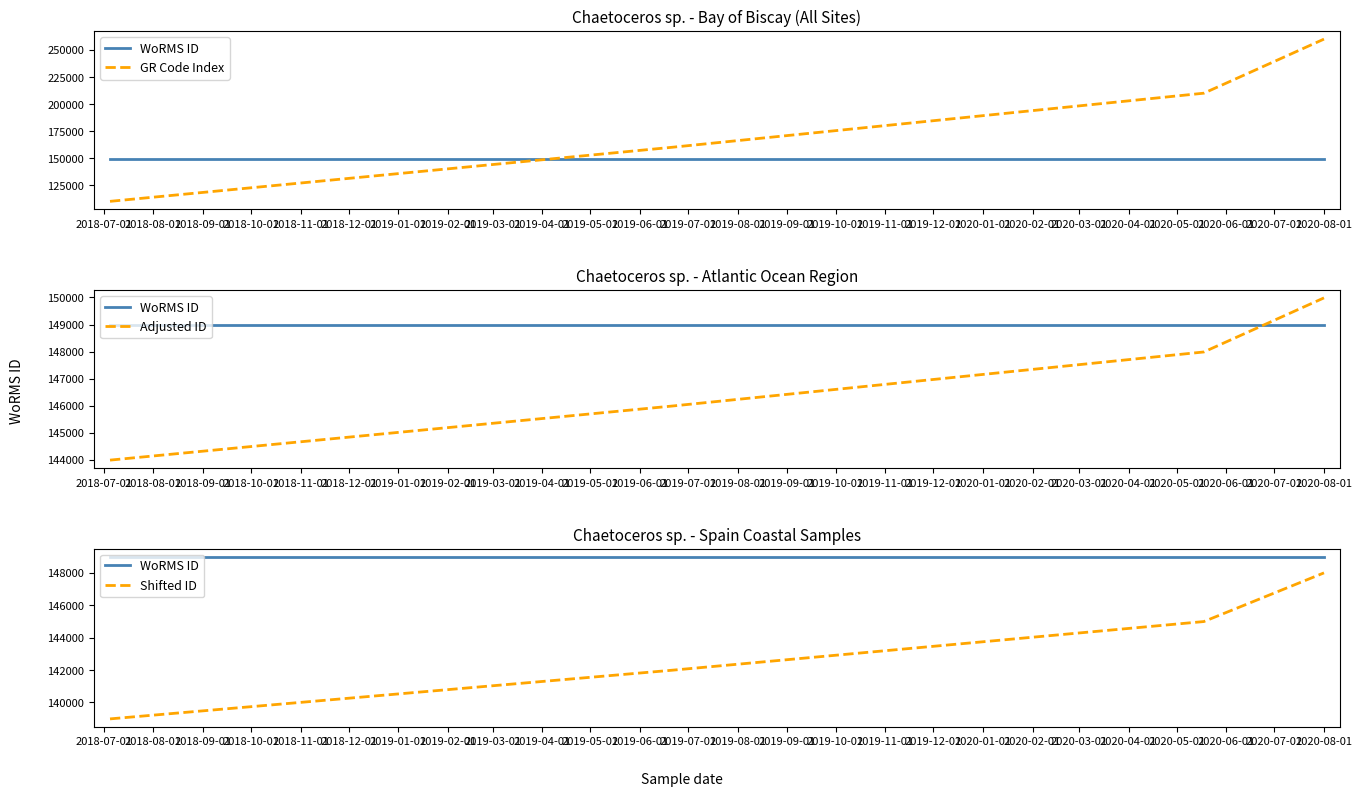

Reading left to right, transcribe all the data shown in this chart.

WoRMS ID: 148985	148985	148985	148985
GR Code Index: 110000	160000	210000	260000
Adjusted ID: 143985	145985	147985	149985
Shifted ID: 138985	141985	144985	147985